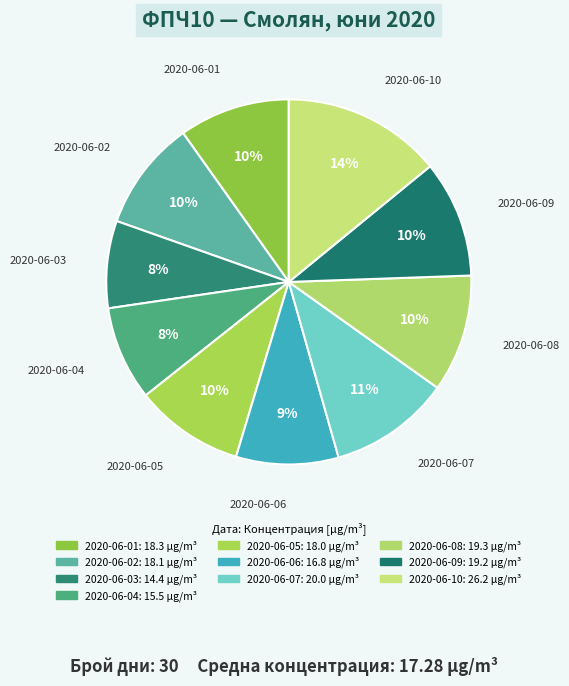

Is there any slice that represents more than half of the pie?

No